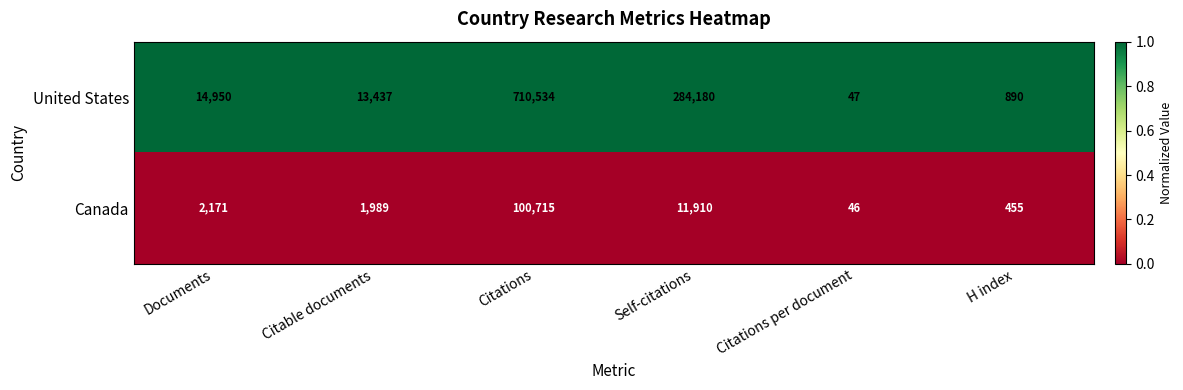

List the series in order of their overall mean, lowest first.

Canada, United States